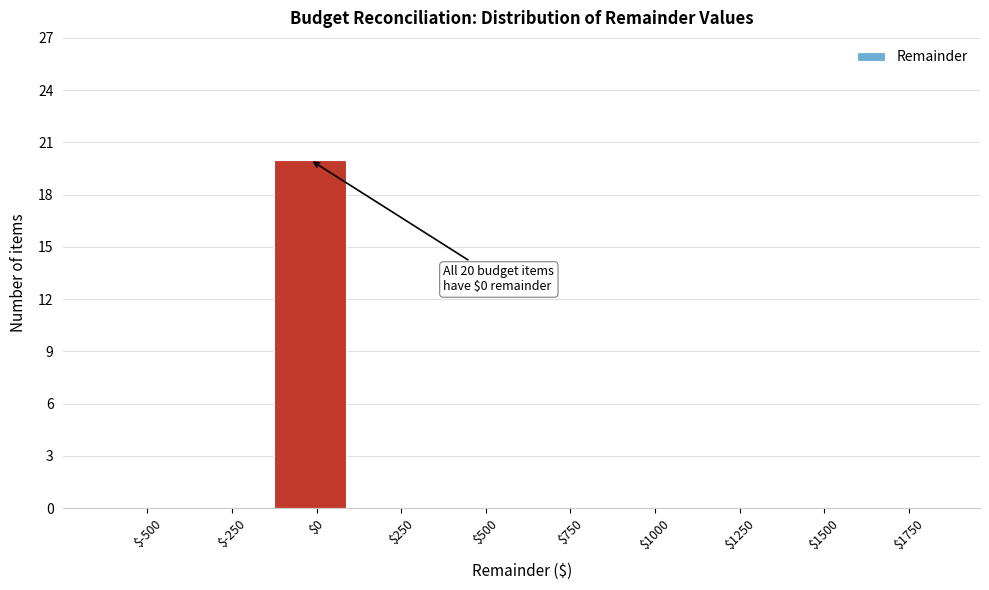

What is the greatest value displayed?

20